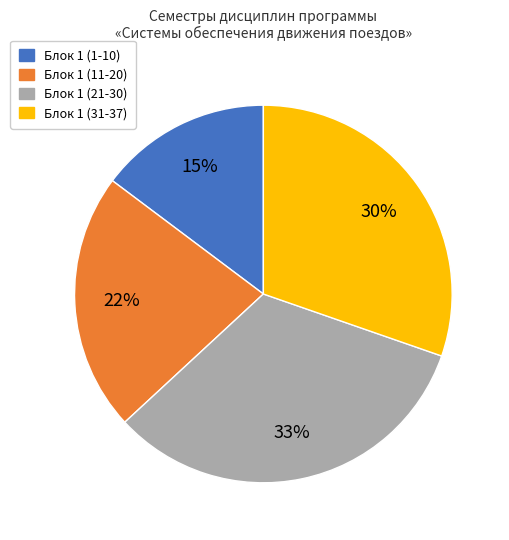

Does any single category account for the majority?

No